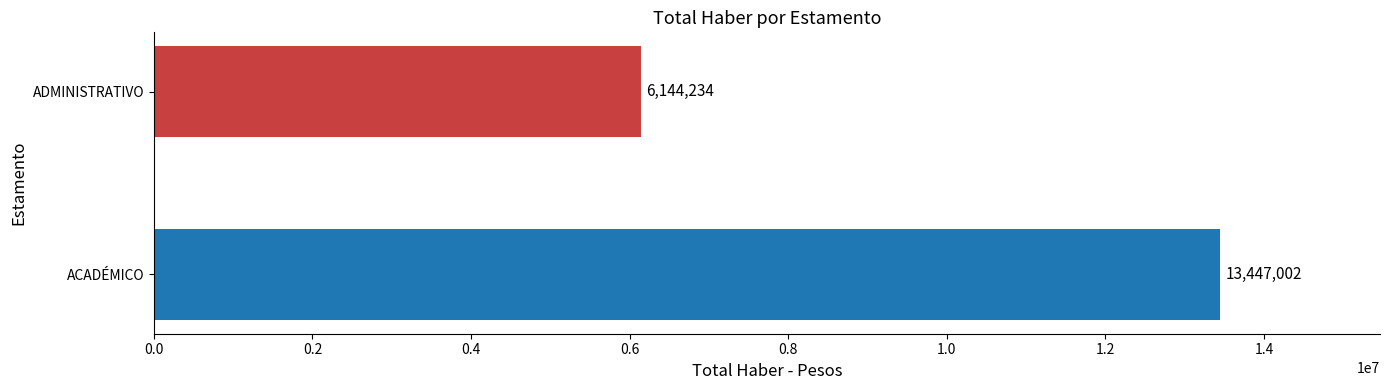

What value does the data have at ACADÉMICO, to the nearest 10?

13447000